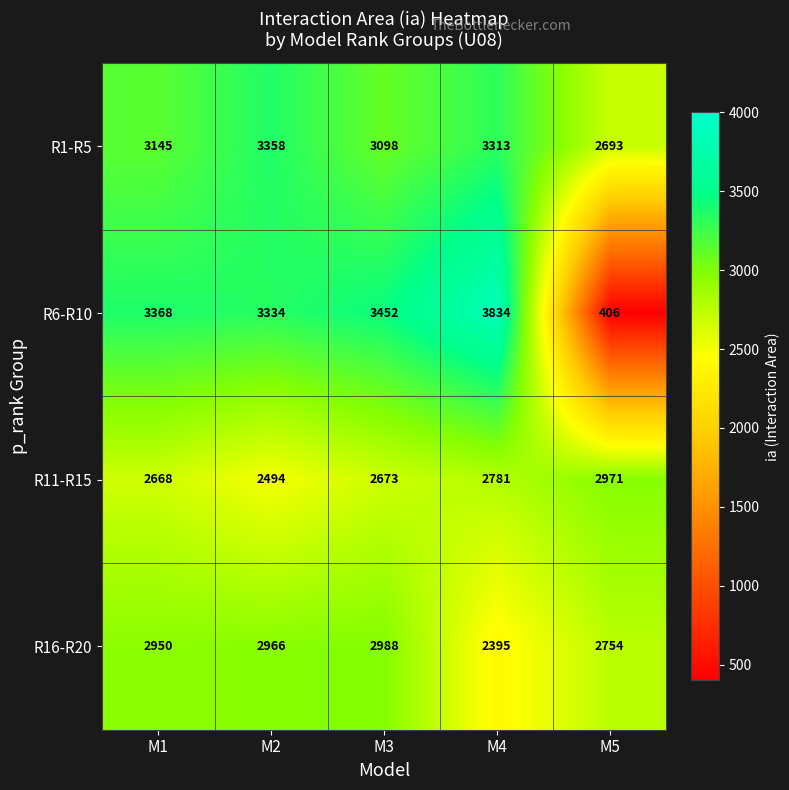

List the series in order of their peak value, highest first.

R6-R10, R1-R5, R16-R20, R11-R15